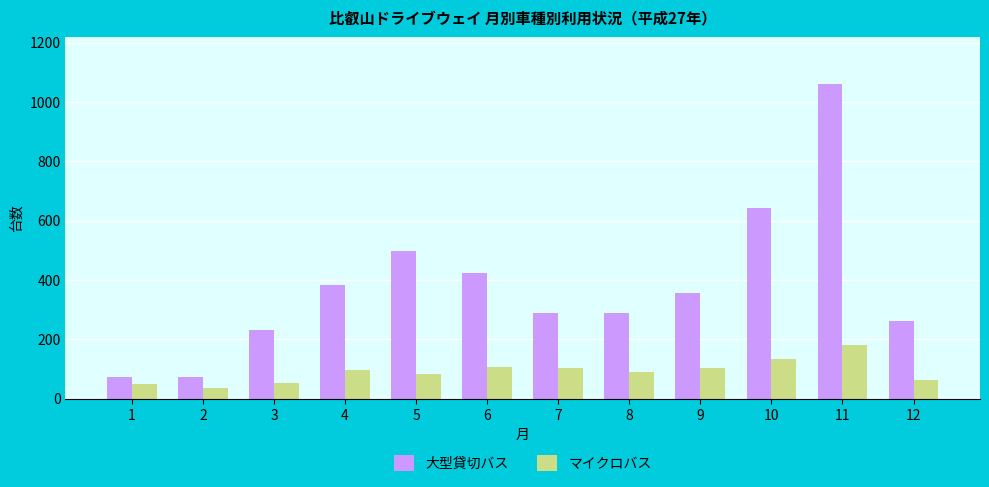

At which category is the sum across all series the highest?

11